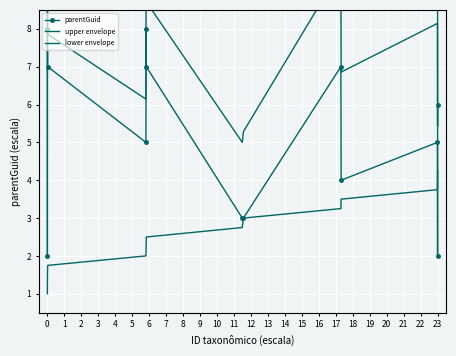

Which series has the largest total across all categories?

upper envelope